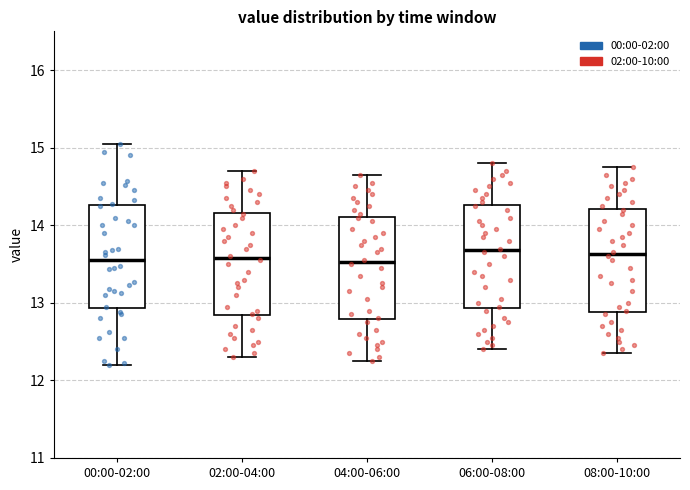

Reading left to right, read every box against the y-axis: the position of its median line, the range the box covers, and the ends of its whiskers. The values are not printed on the chart, so give them approximately, as read against the axis.

00:00-02:00: median 13.6, box 12.9 to 14.3, whiskers 12.2 to 15.1
02:00-04:00: median 13.6, box 12.8 to 14.2, whiskers 12.3 to 14.7
04:00-06:00: median 13.5, box 12.8 to 14.1, whiskers 12.3 to 14.7
06:00-08:00: median 13.7, box 12.9 to 14.3, whiskers 12.4 to 14.8
08:00-10:00: median 13.6, box 12.9 to 14.2, whiskers 12.4 to 14.8